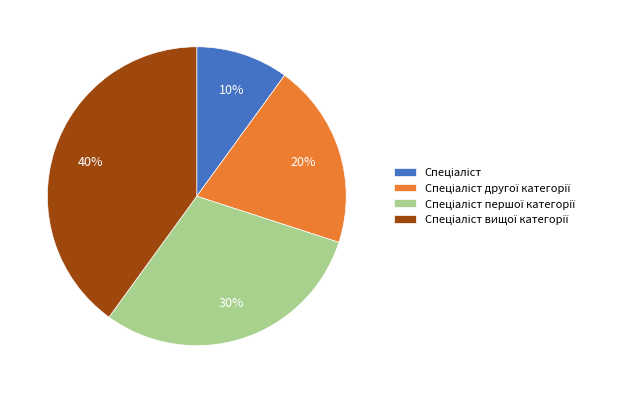

To the nearest percent, what is the difference between the largest and smallest slice percentages?

30%